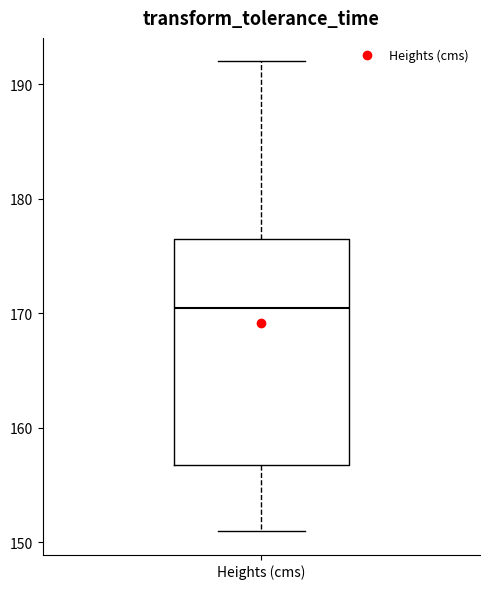

Where does the lower whisker of the box for Heights (cms) end on the y-axis? The values are not printed on the chart, so give them approximately, as read against the axis.

151